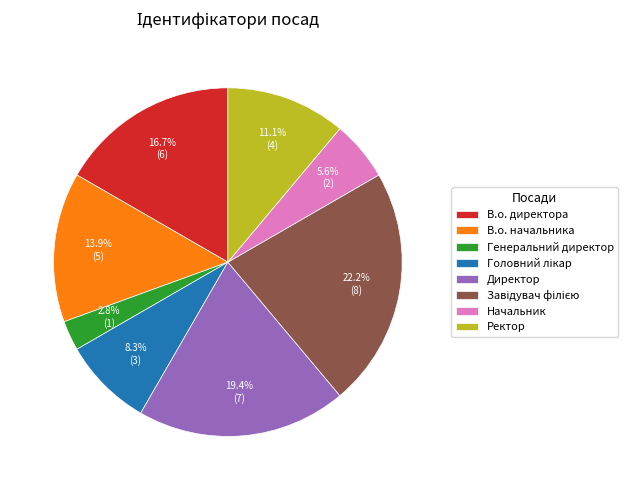

Is the sum of Ректор and В.о. директора greater than half?

No